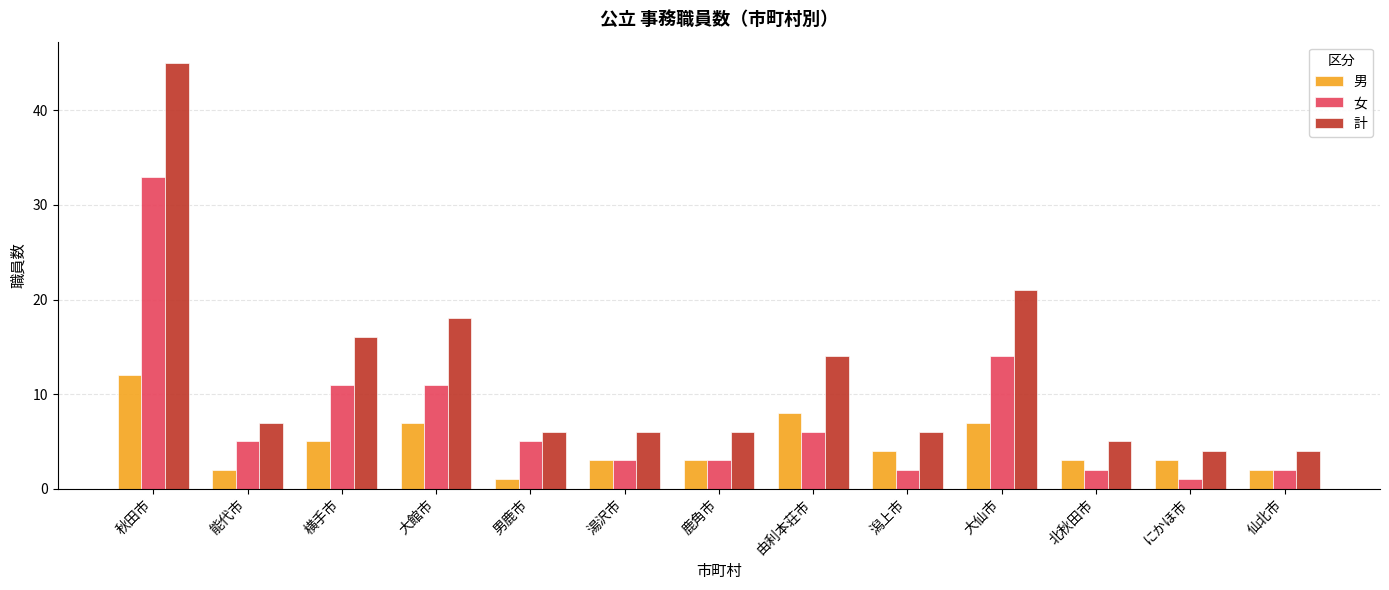

What is the average value of the 女 series?

8